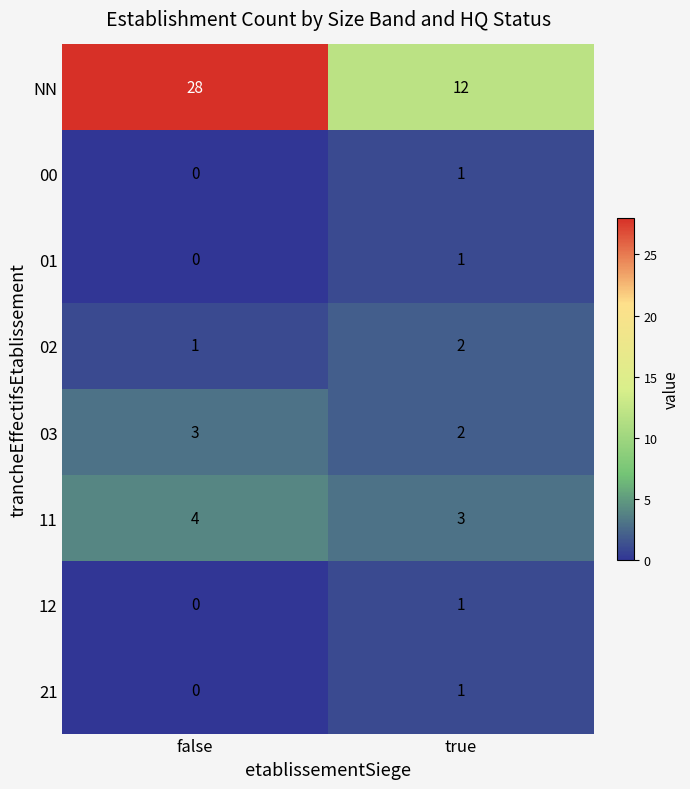

At which label does 03 reach its minimum?

true